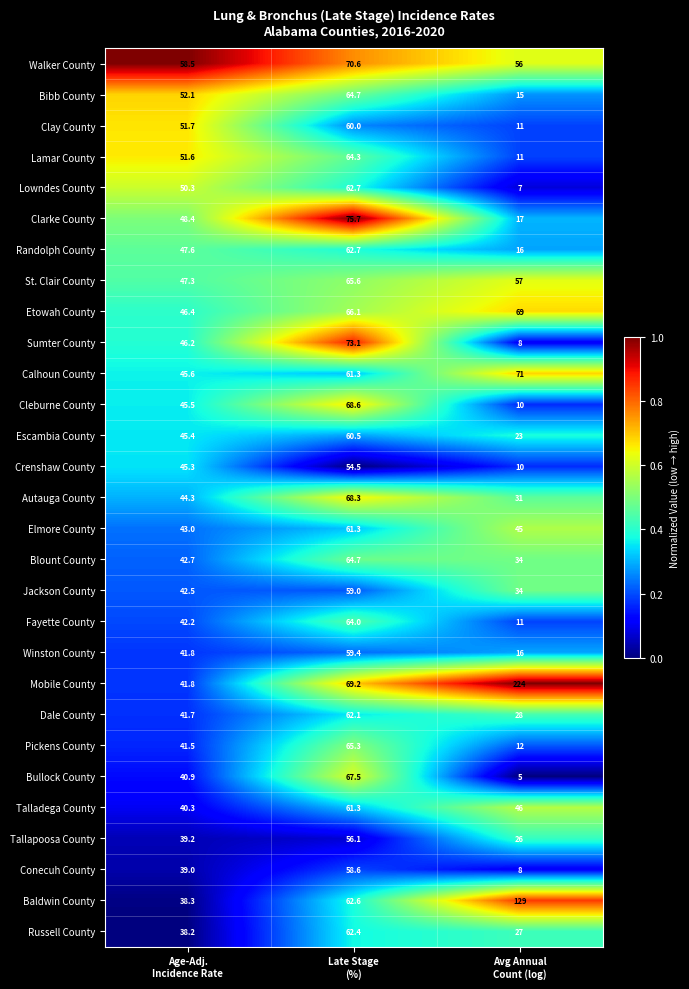

Count the number of data series in this chart.

29